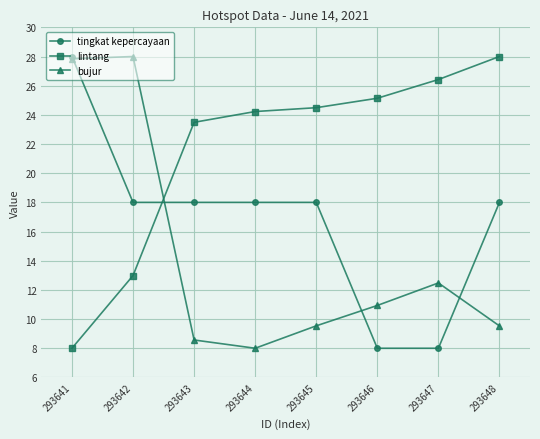

Read the lintang value at 293641.

8.0